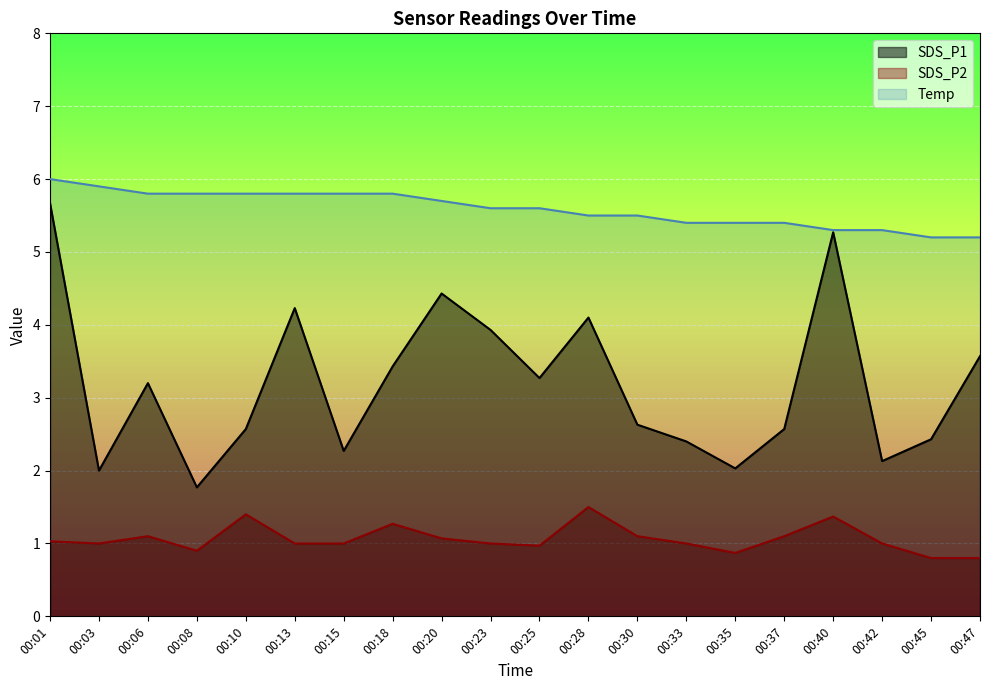

Which series has the widest spread of values?

SDS_P1